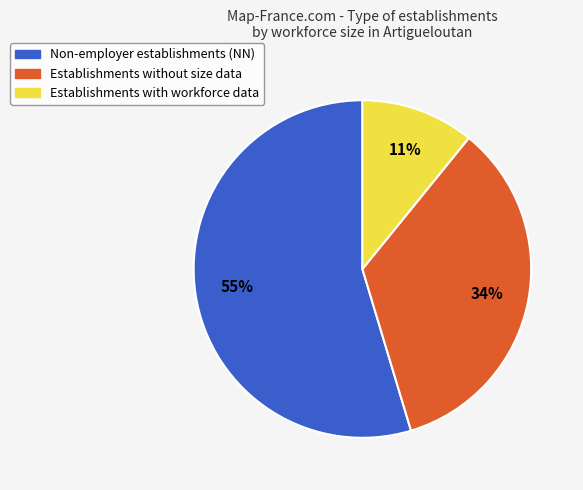

What is the majority slice?

Non-employer establishments (NN)